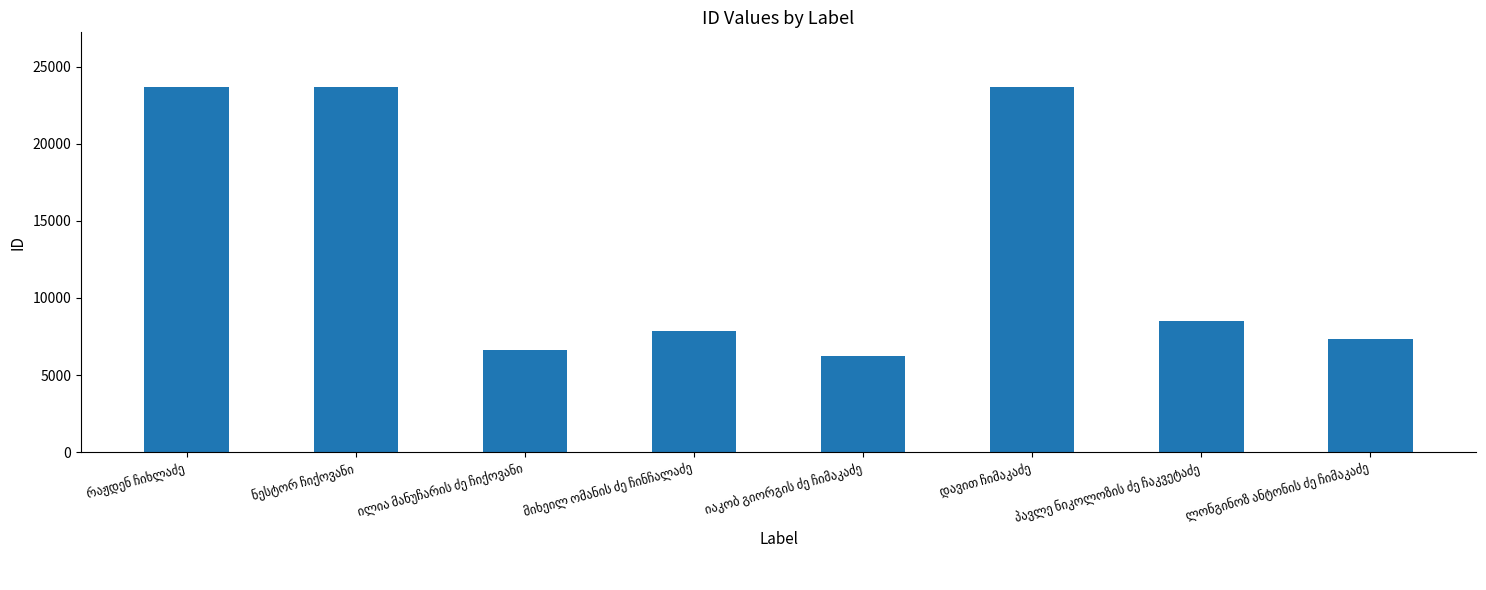

What is the smallest value displayed?

6207